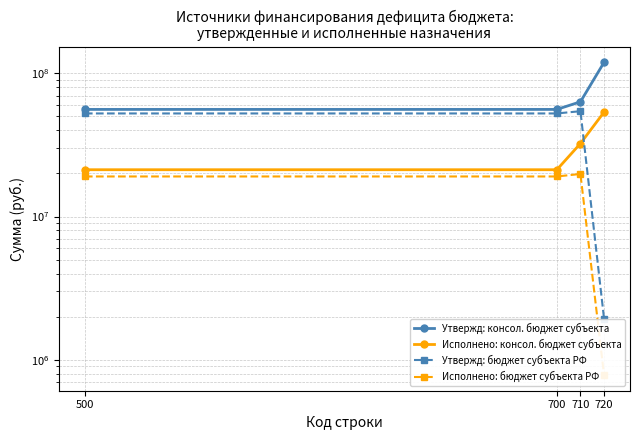

True or false: Утвержд: консол. бюджет субъекта and Исполнено: бюджет субъекта РФ cross at least once.

False